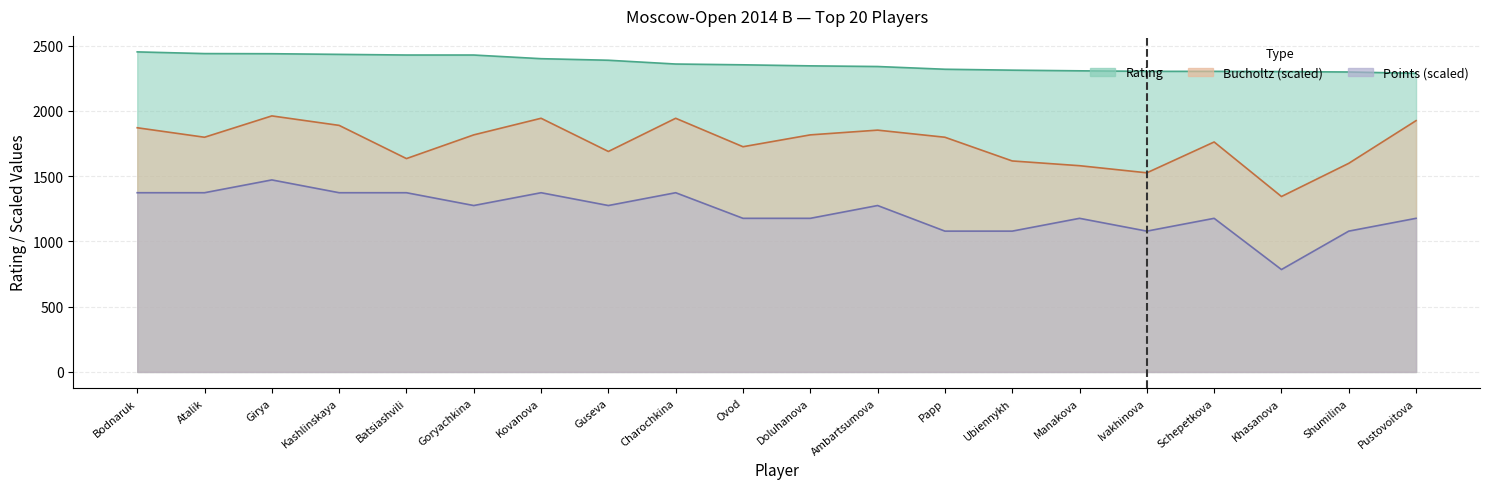

True or false: Points and Rating intersect in this chart.

False